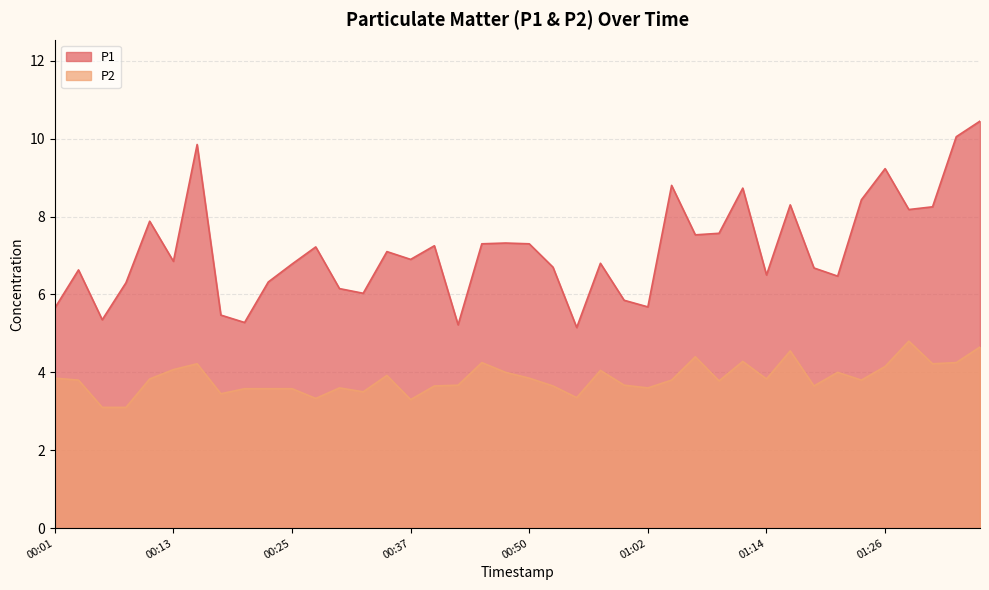

Reading right to left, list all the values displayed in this chart.

P1: 10.4	10.1	8.2	8.2	9.2	8.4	6.5	6.7	8.3	6.5	8.7	7.6	7.5	8.8	5.7	5.8	6.8	5.2	6.7	7.3	7.3	7.3	5.2	7.2	6.9	7.1	6.0	6.2	7.2	6.8	6.3	5.3	5.5	9.8	6.8	7.9	6.3	5.3	6.6	5.7
P2: 4.7	4.2	4.2	4.8	4.2	3.8	4.0	3.6	4.5	3.8	4.3	3.8	4.4	3.8	3.6	3.7	4.0	3.4	3.6	3.9	4.0	4.2	3.7	3.6	3.3	3.9	3.5	3.6	3.3	3.6	3.6	3.6	3.5	4.2	4.1	3.8	3.1	3.1	3.8	3.9